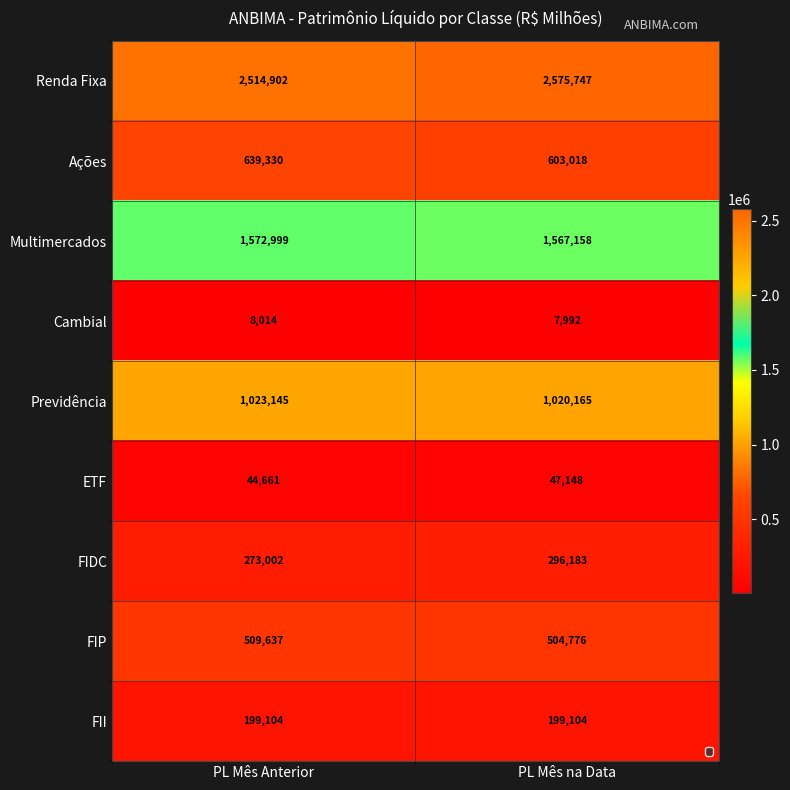

At which category is the sum across all series the highest?

PL Mês na Data